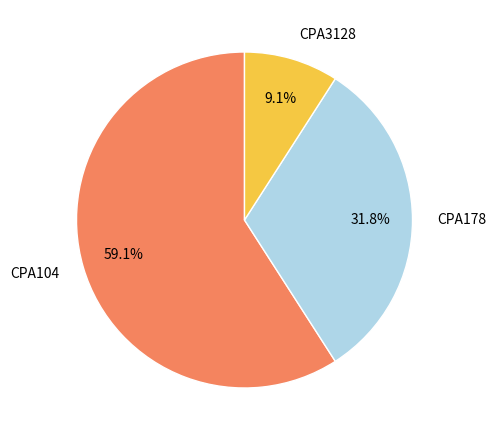

To the nearest percent, what is the average slice percentage?

33%